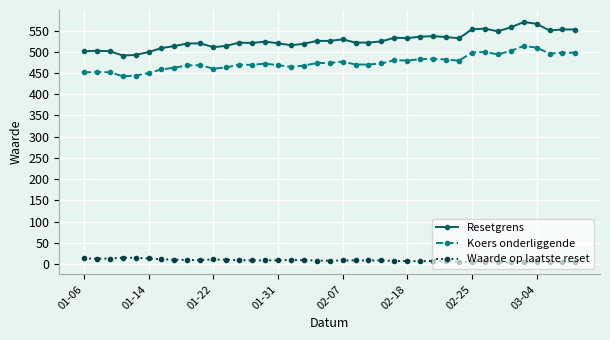

True or false: Waarde op laatste reset and Koers onderliggende intersect in this chart.

False